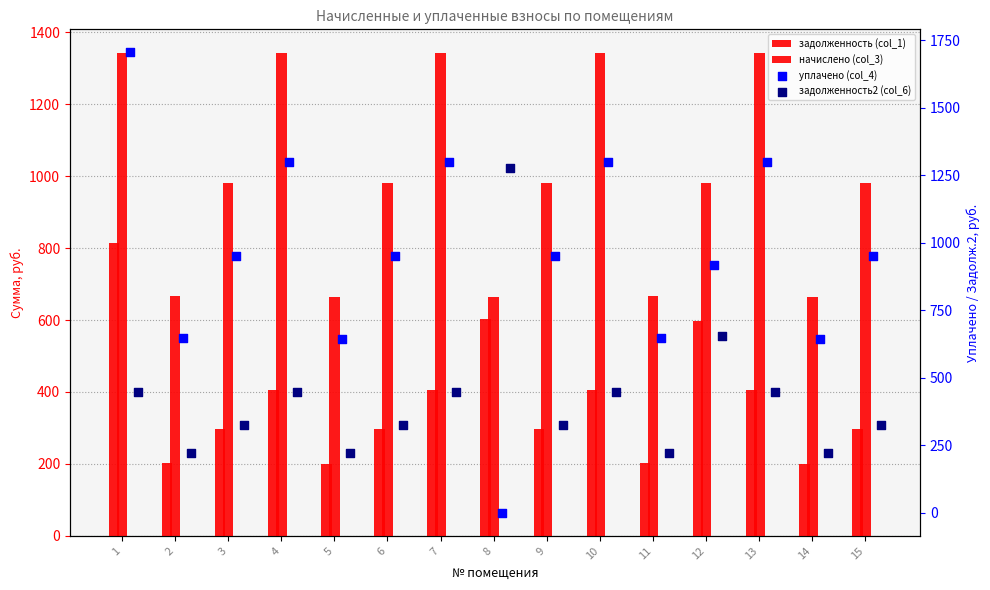

Is the value of уплачено (col_4) at 7 greater than the value of задолженность (col_1) at 15?

Yes